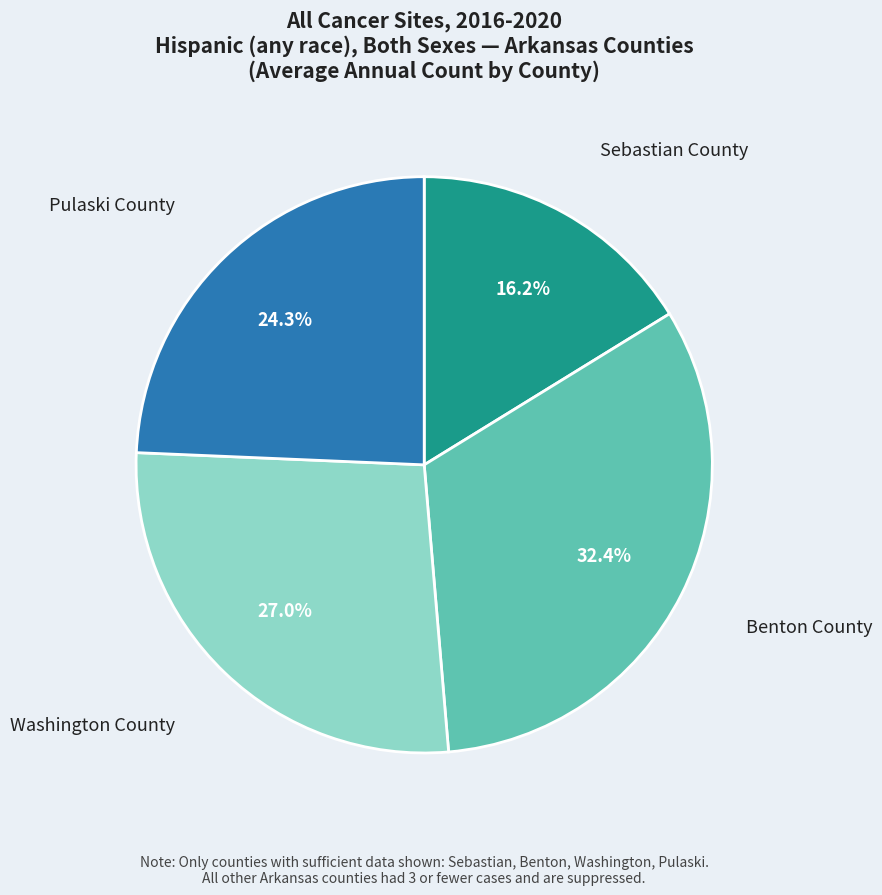

Is there any slice that represents more than half of the pie?

No